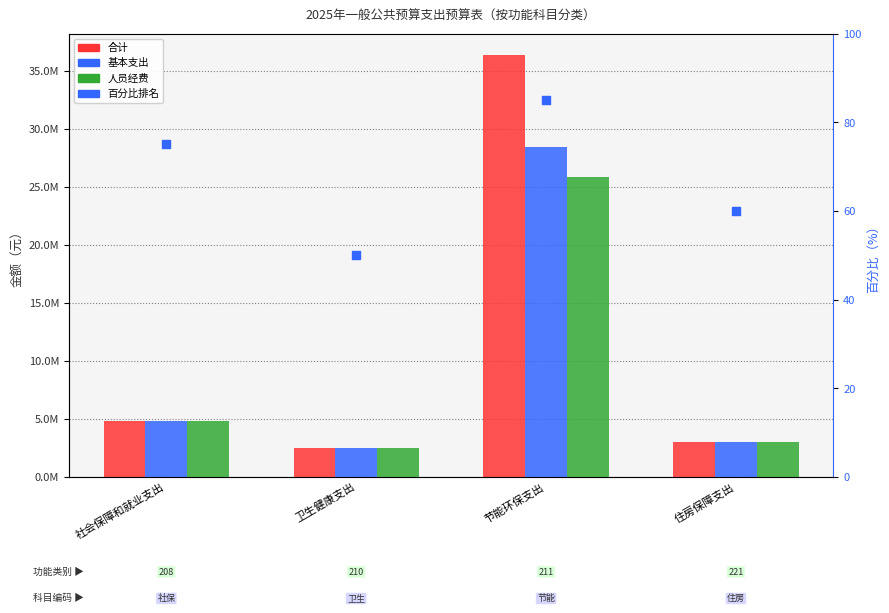

Which series reaches the maximum Y coordinate?

合计